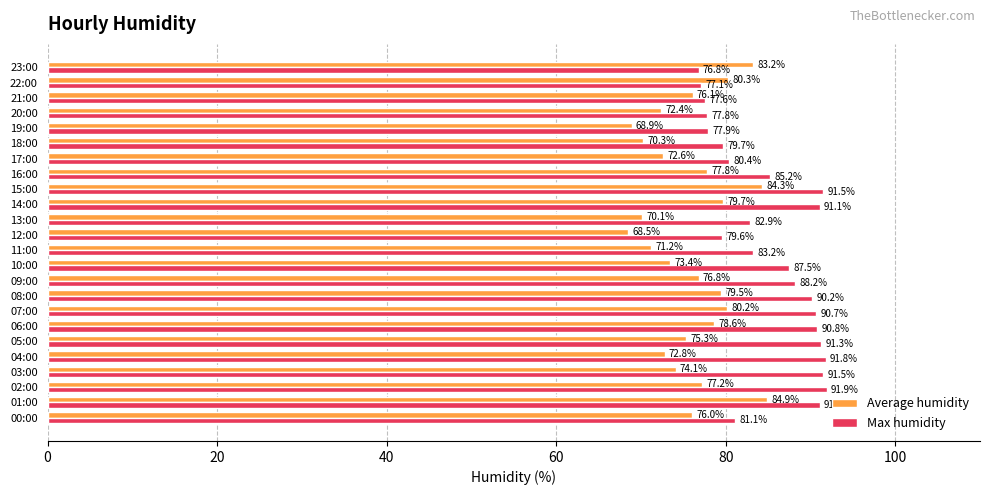

Which series has the largest total across all categories?

Max humidity